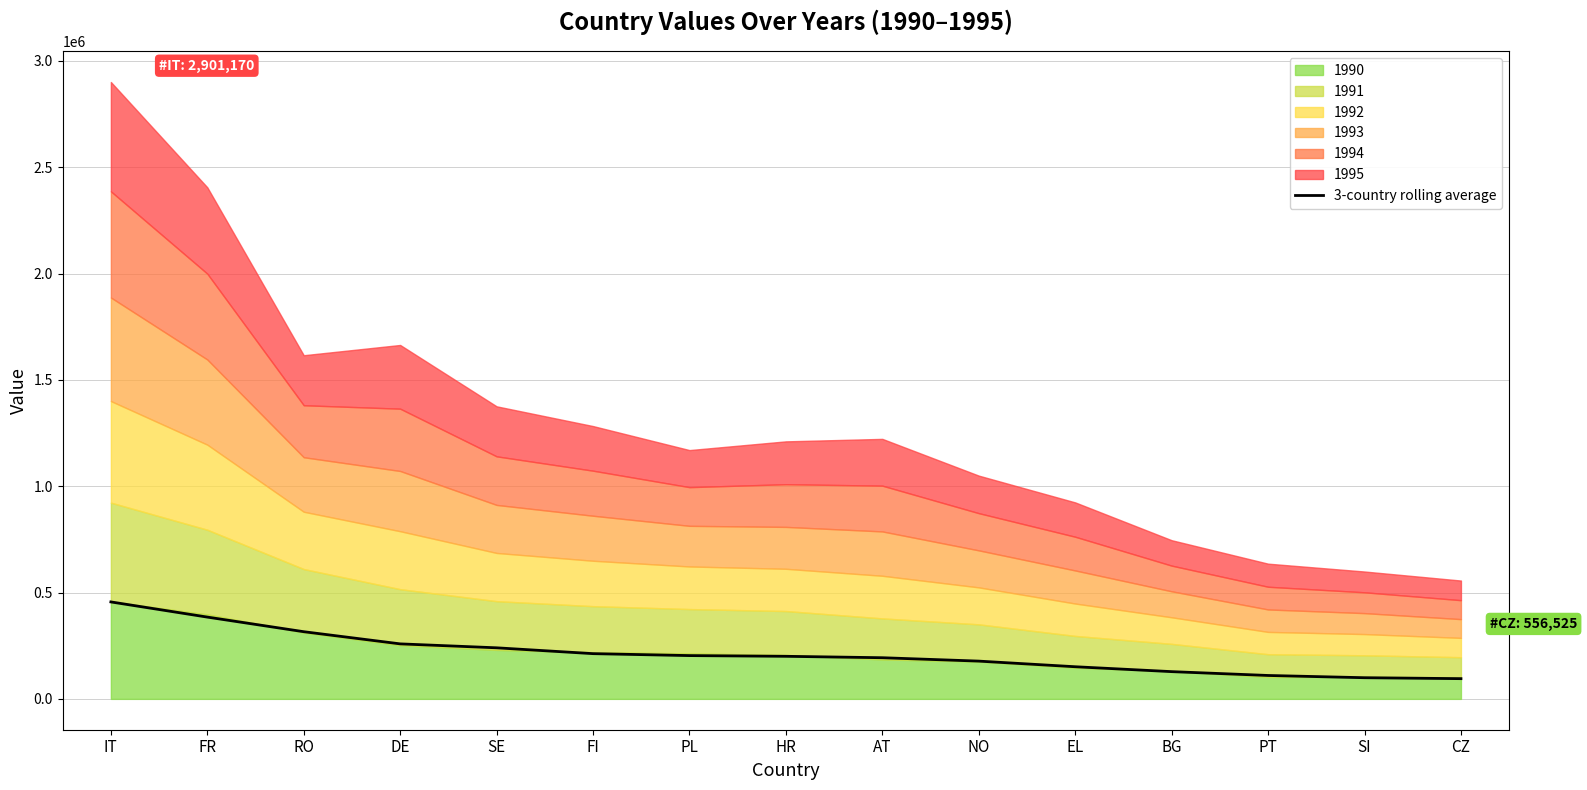

True or false: the data has more than 1 interior local peaks.

False